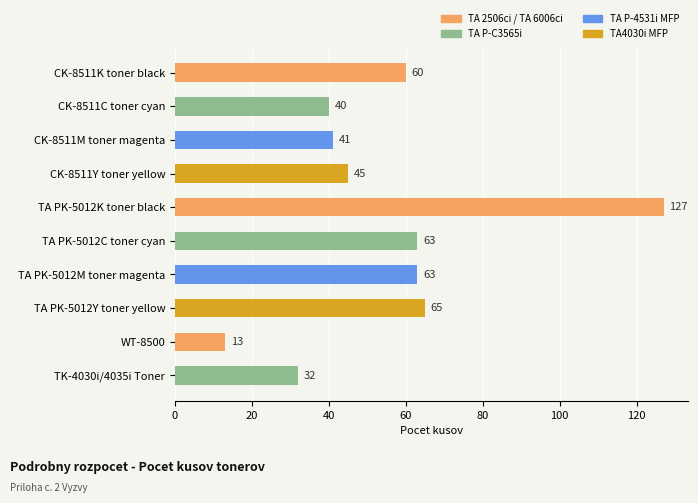

How many series are shown in this chart?

1